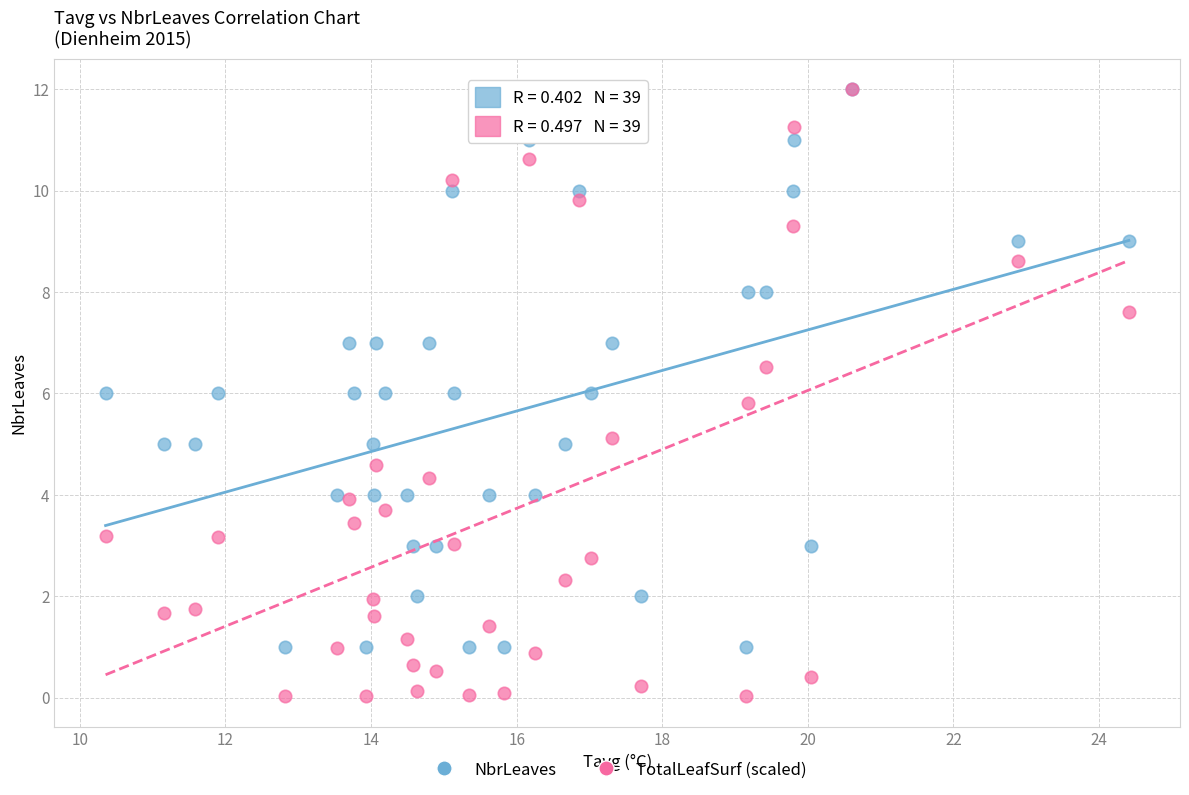

Which series has the largest Y range (max minus min)?

TotalLeafSurf (scaled)